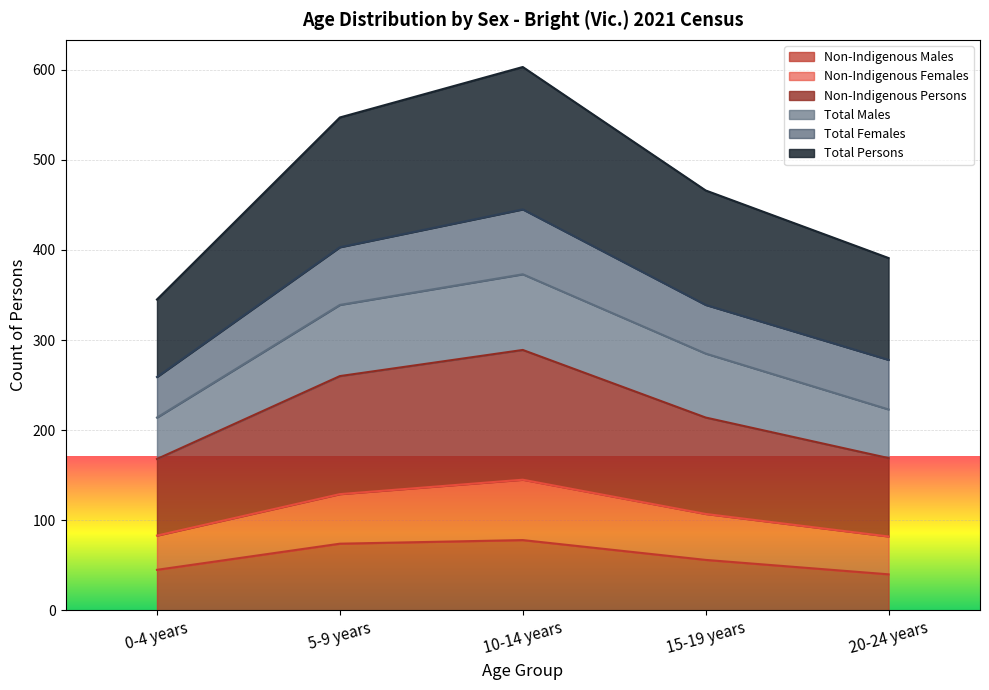

How many interior local peaks does the Non-Indigenous Females series have?

1